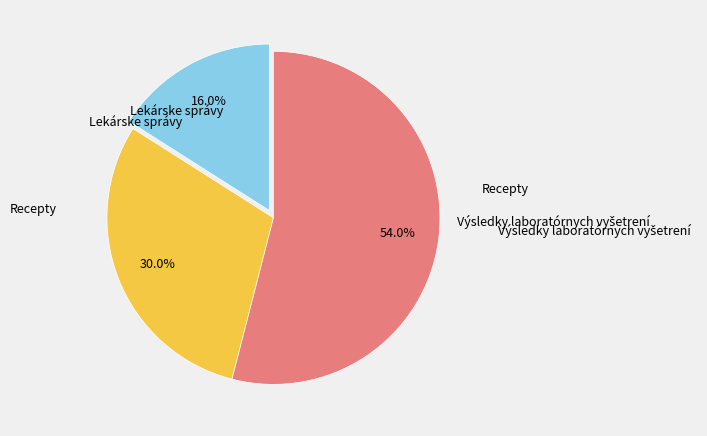

Is there a majority slice in this chart?

Yes